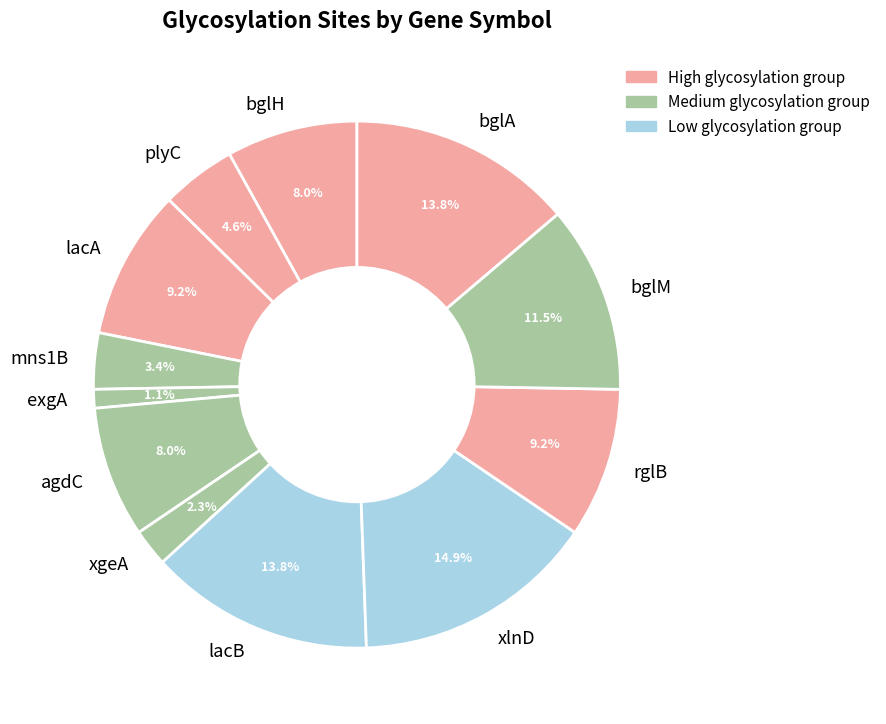

What is the largest slice in the pie chart?

xlnD